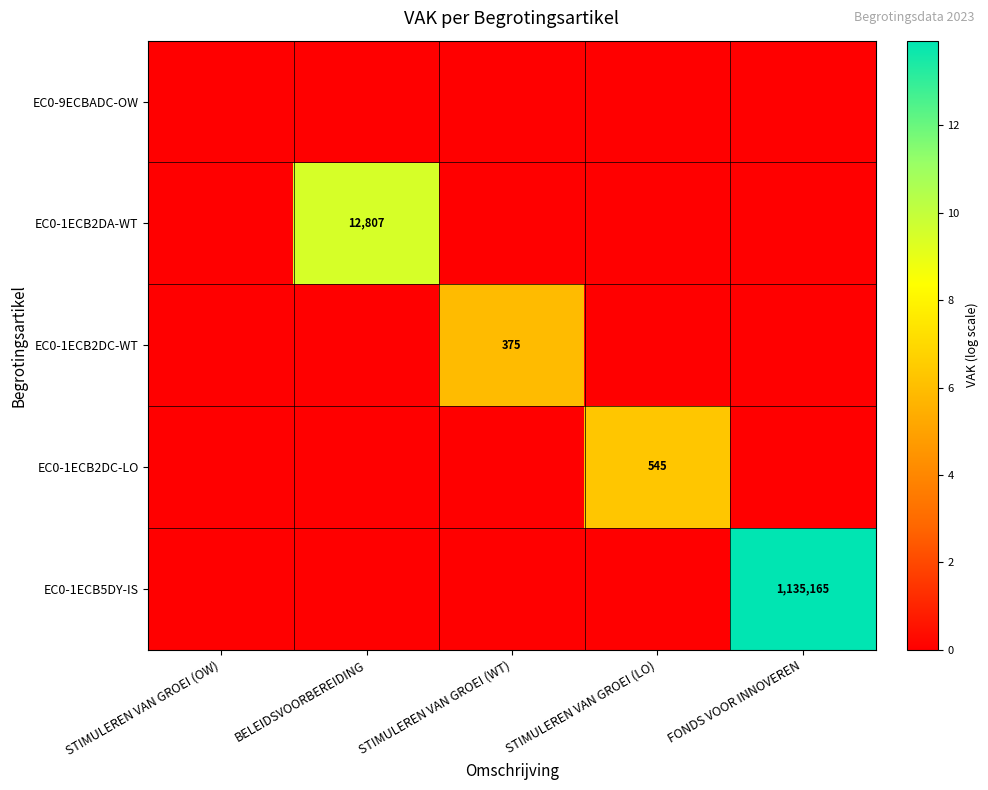

The value of EC0-1ECB2DA-WT at BELEIDSVOORBEREIDING is 22137. True or false?

False